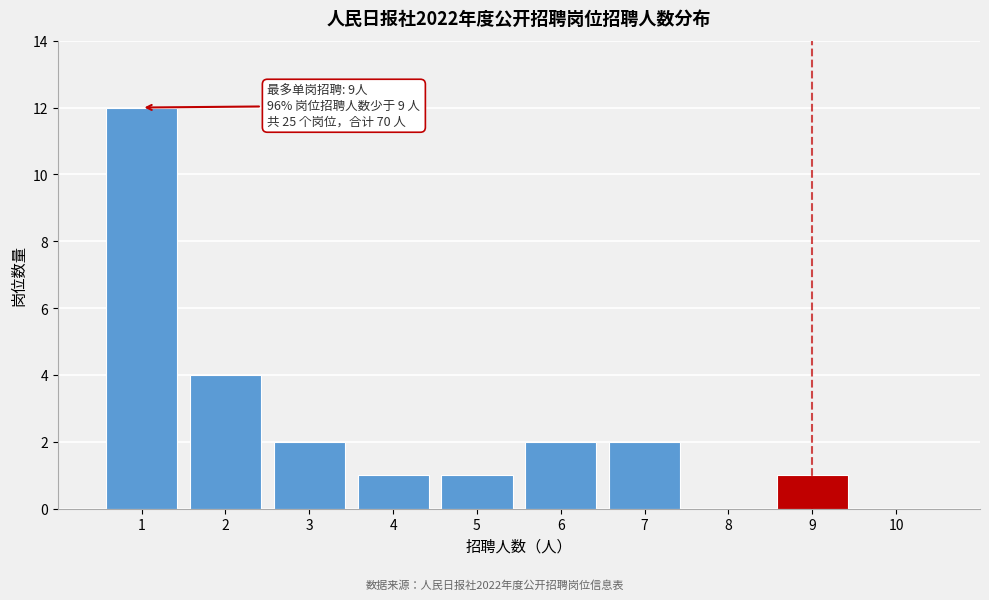

Which range on the x-axis has the tallest bar?

0.5 to 1.5